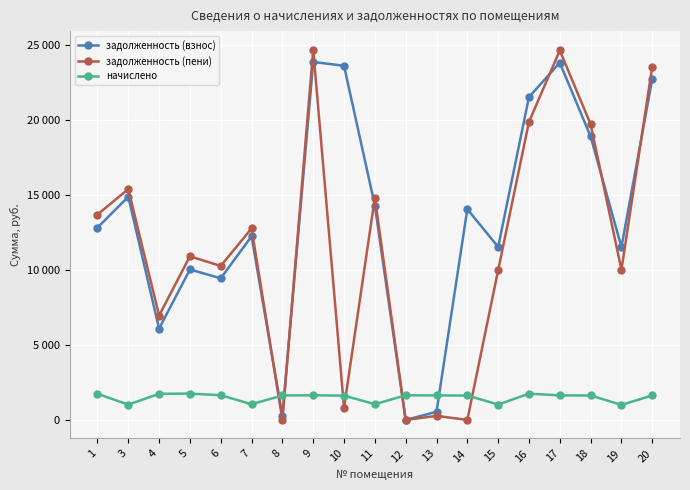

At 14, list the series in order from smallest to largest.

задолженность (пени), начислено, задолженность (взнос)